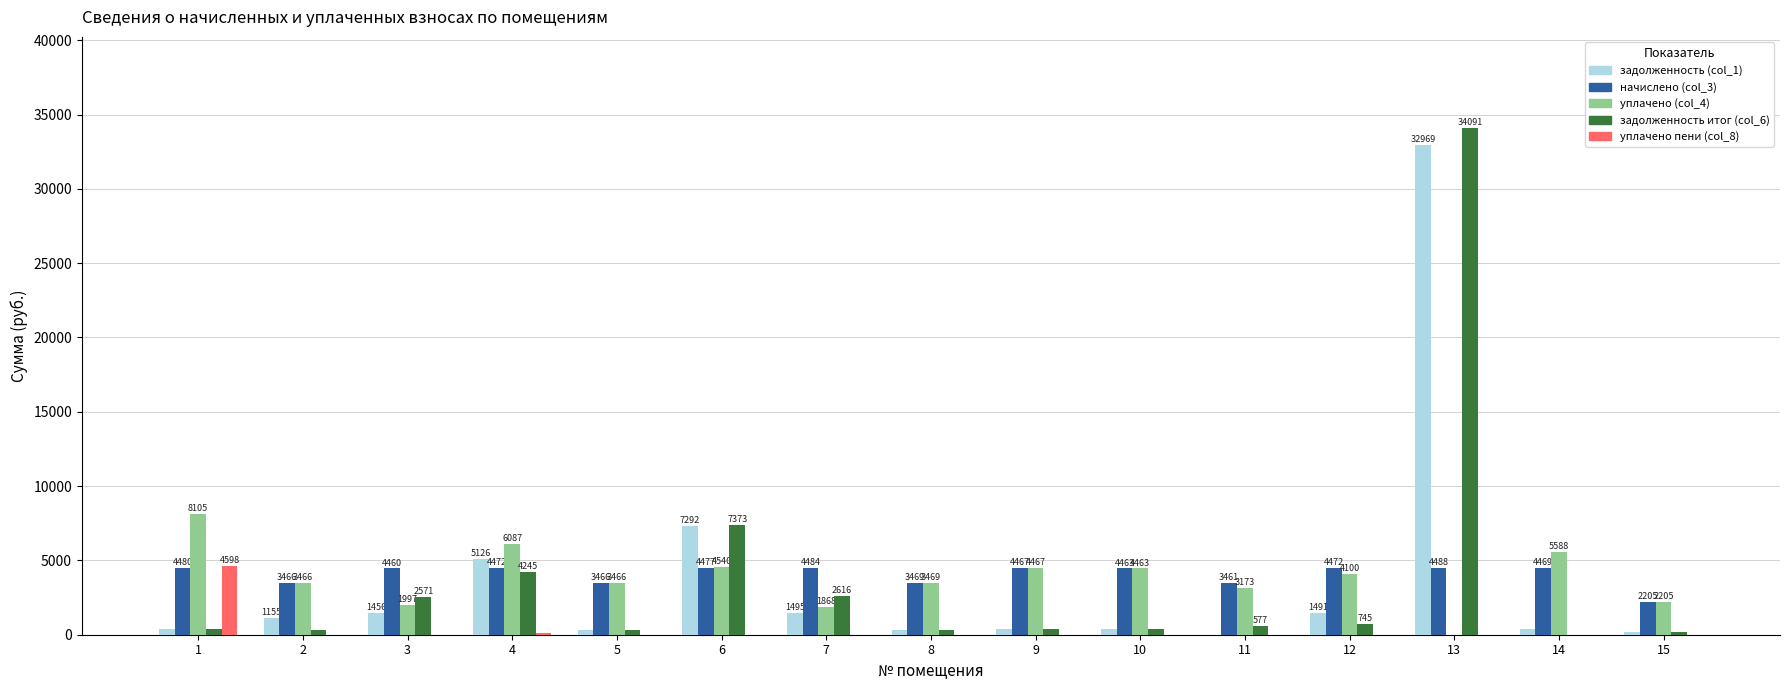

What is the maximum value shown in the chart?

34091.4